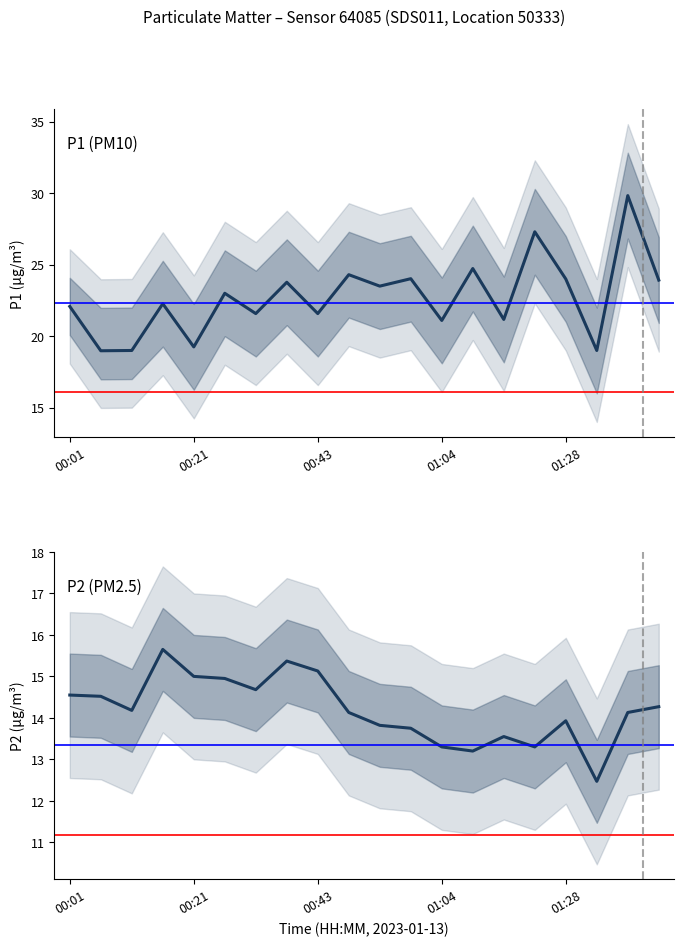

What are all the series names shown in the legend?

P1 (PM10), P2 (PM2.5)